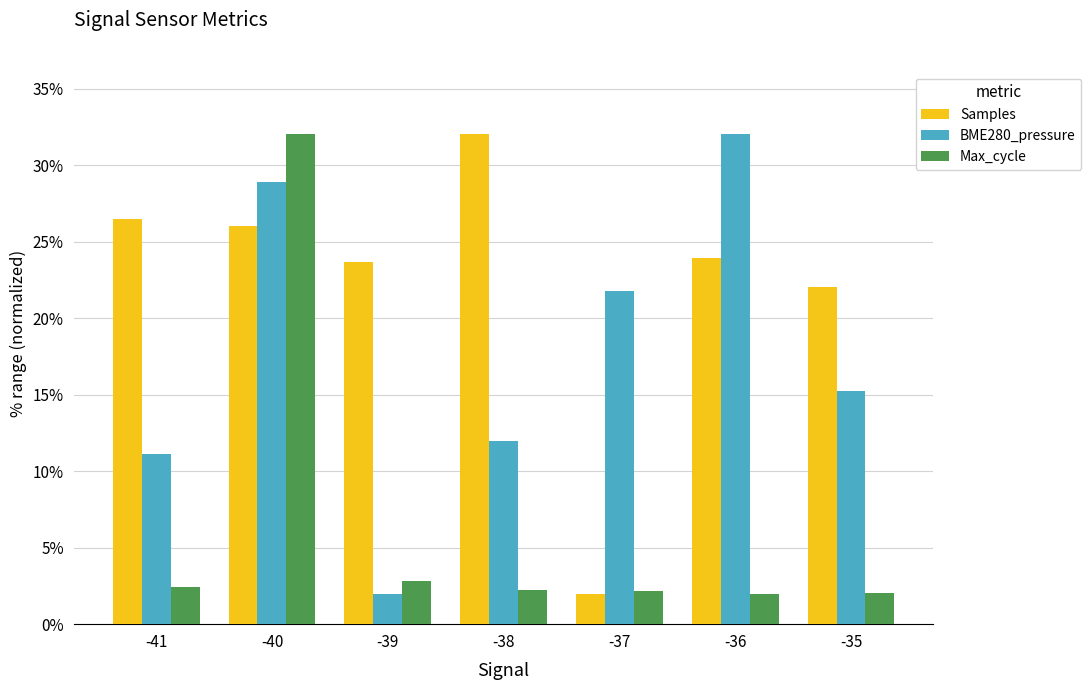

At which label does Samples reach its peak?

-38